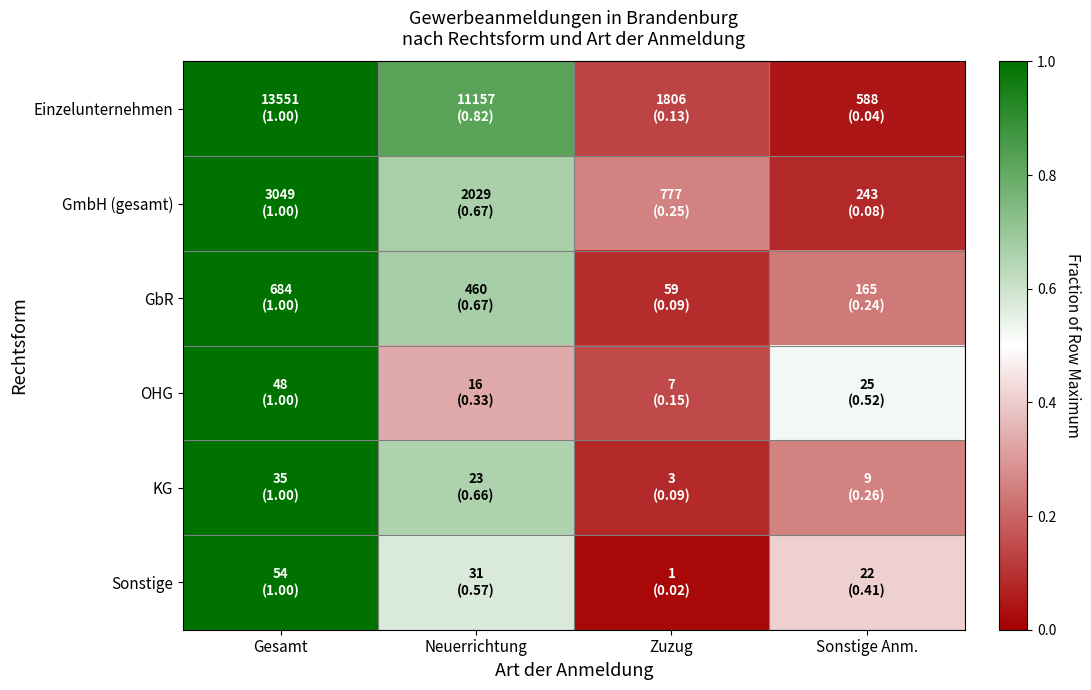

Which category has the lowest value across all series?

Zuzug